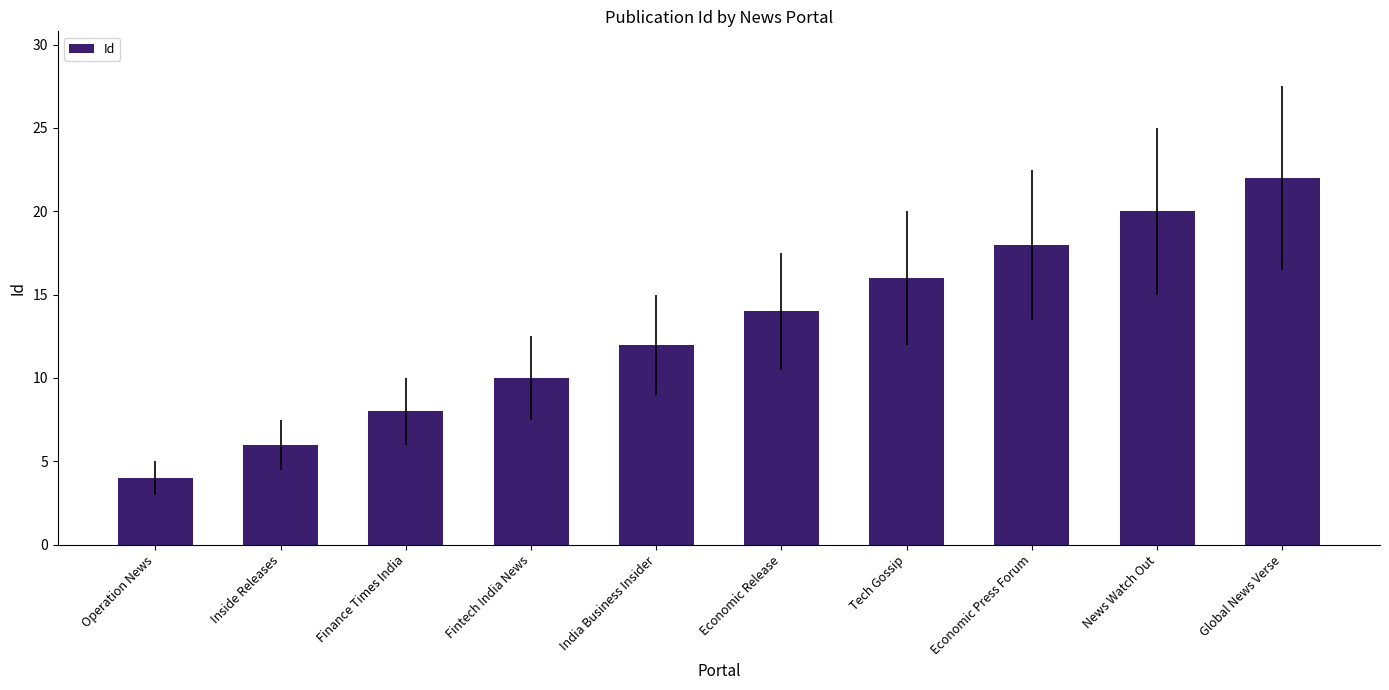

What position from the right is Finance Times India?

8